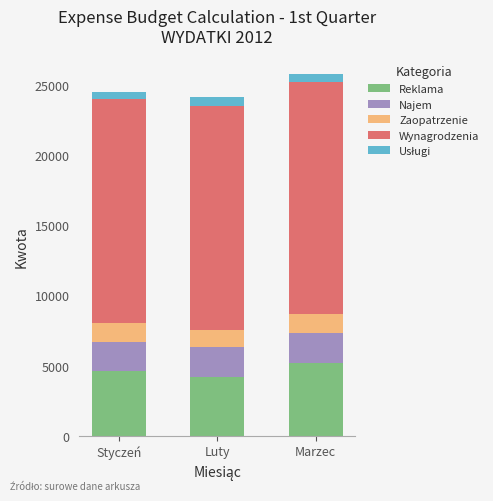

What is the highest value of the Reklama series?

5200